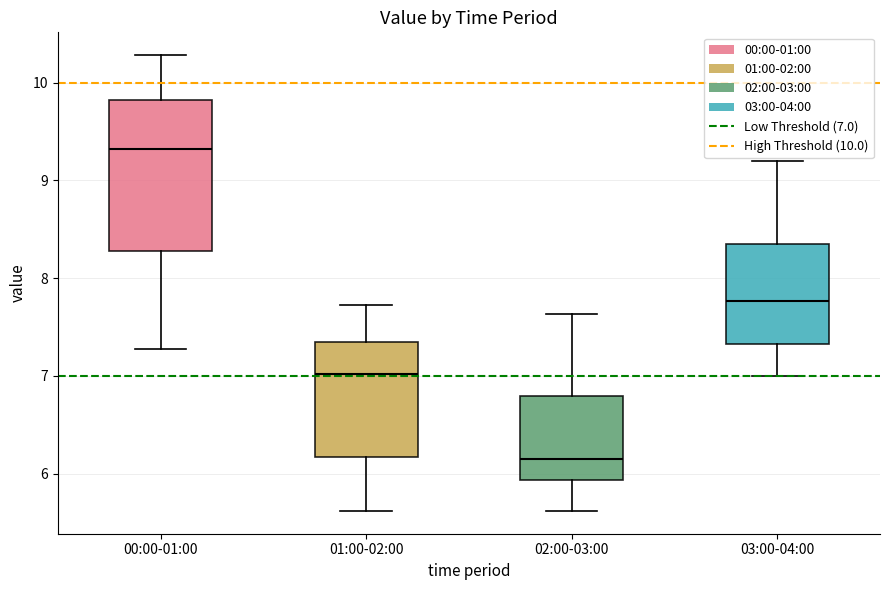

Where does the lower whisker of the box for 00:00-01:00 end on the y-axis? The values are not printed on the chart, so give them approximately, as read against the axis.

7.3